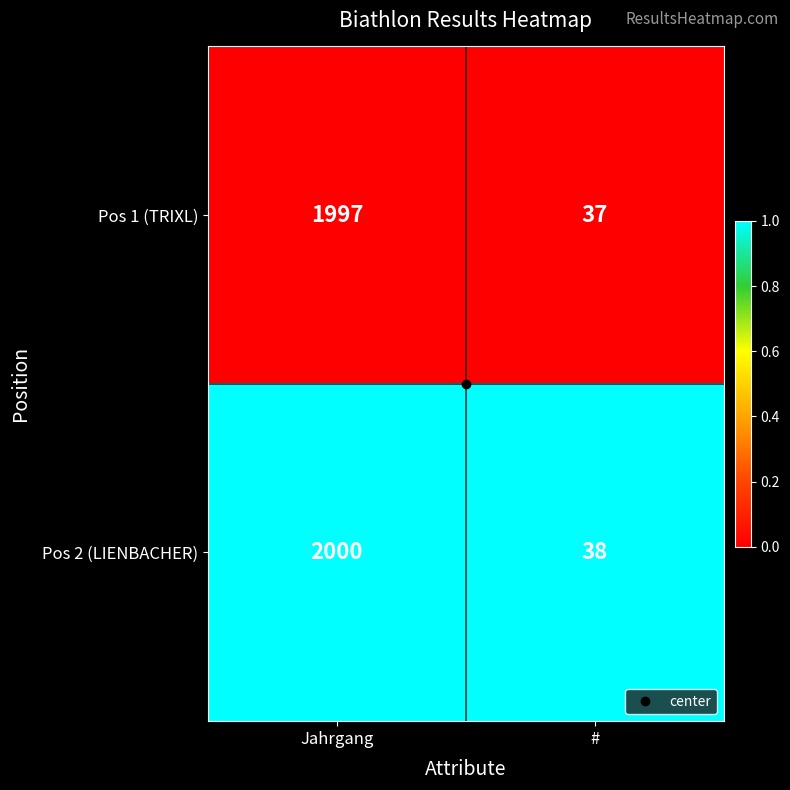

At which category does the chart reach its peak across all series?

Jahrgang